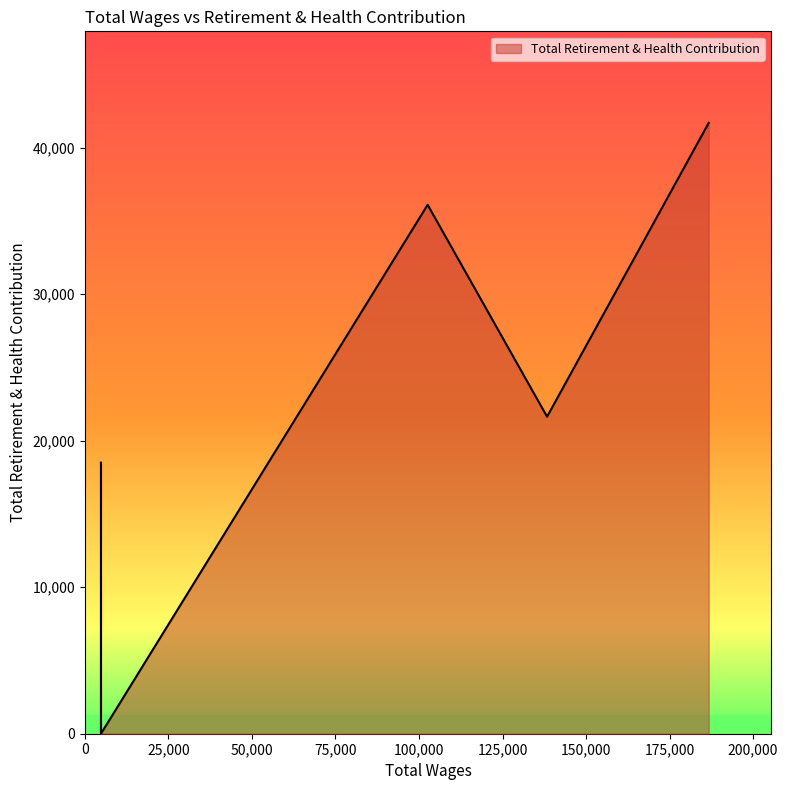

What is the change in value from 186711.0 to 102584.0?

-5589